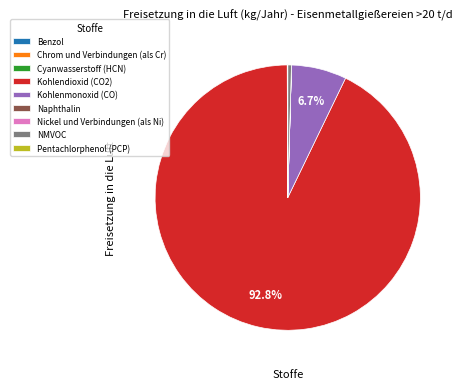

To the nearest percent, what percentage of the pie is Kohlenmonoxid (CO)?

7%